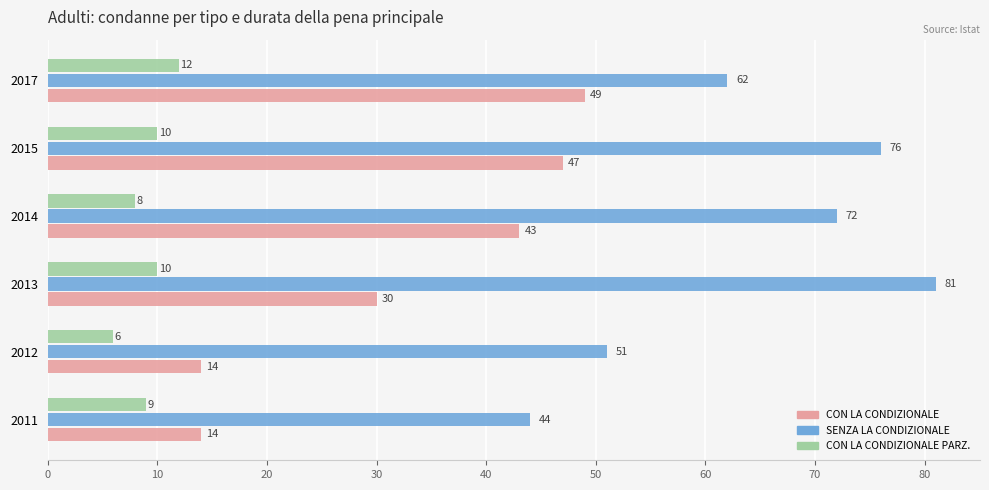

What is the total value across all series at 2012?

71